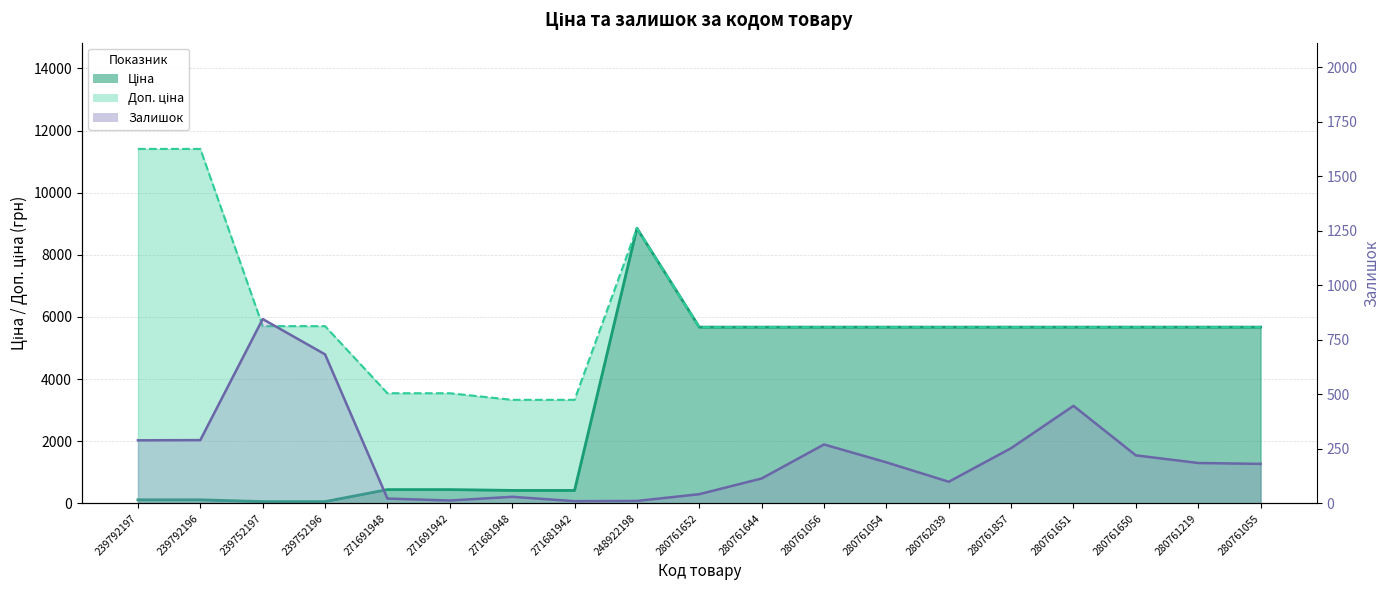

List the series in order of their overall mean, highest first.

Доп. ціна, Ціна, Залишок